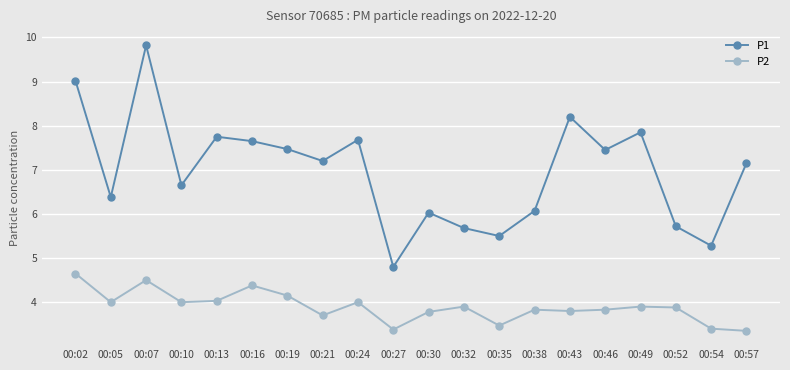

Does the chart have visible grid lines?

Yes